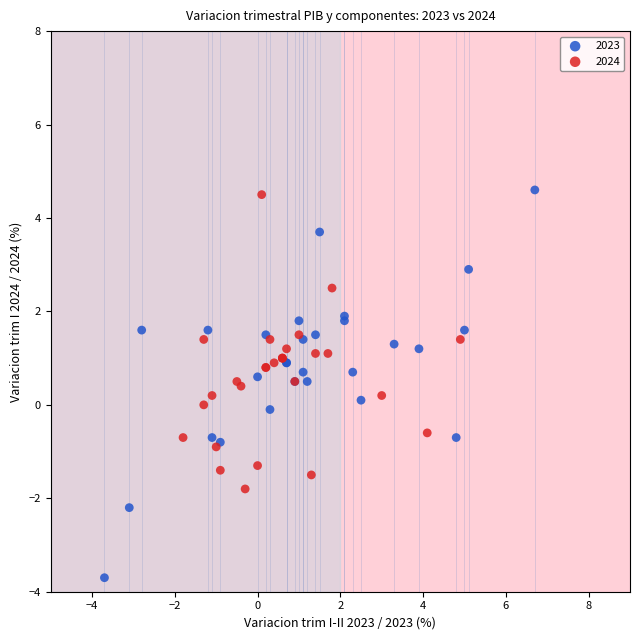

Which series contains the lowest Y value?

2023